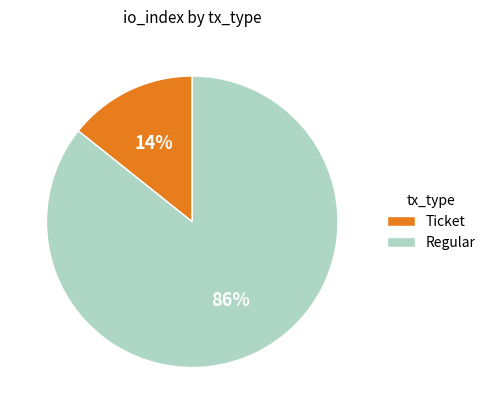

To the nearest percent, what is the average slice percentage?

50%